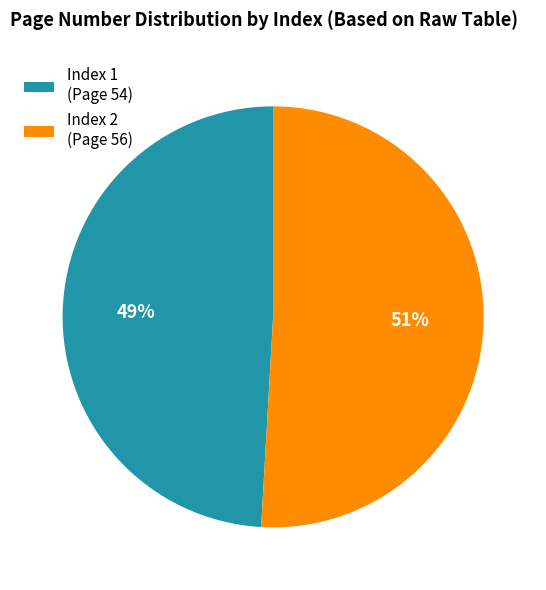

Is it true that Index 2 (Page 56) is 58% of the pie?

False